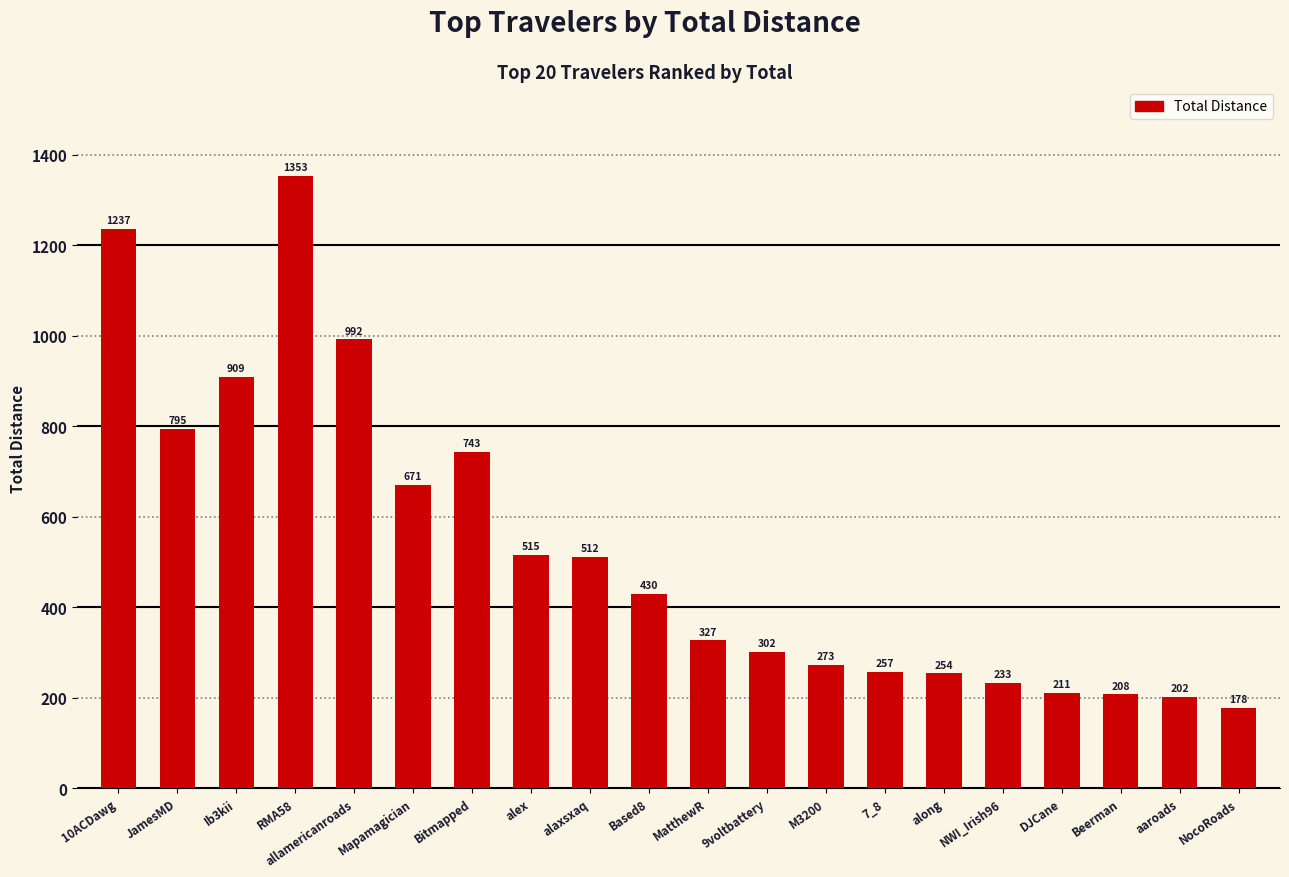

What is the greatest value displayed?

1353.5